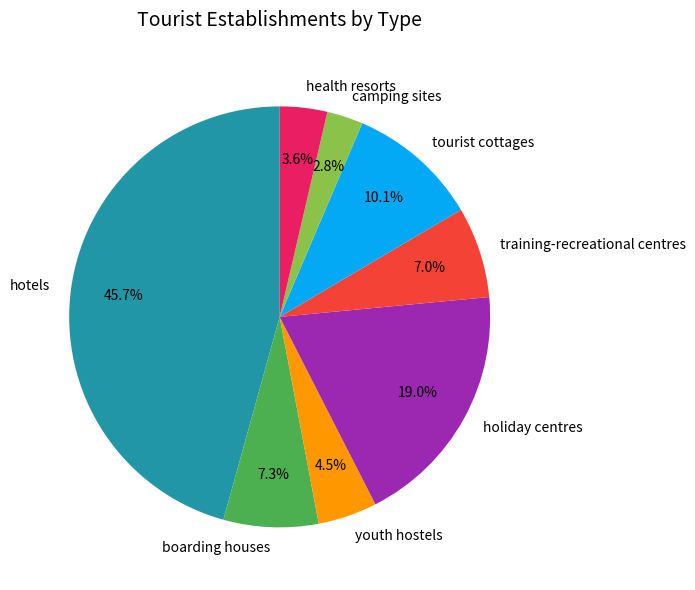

To the nearest percent, what is the difference between the largest and smallest slice percentages?

43%